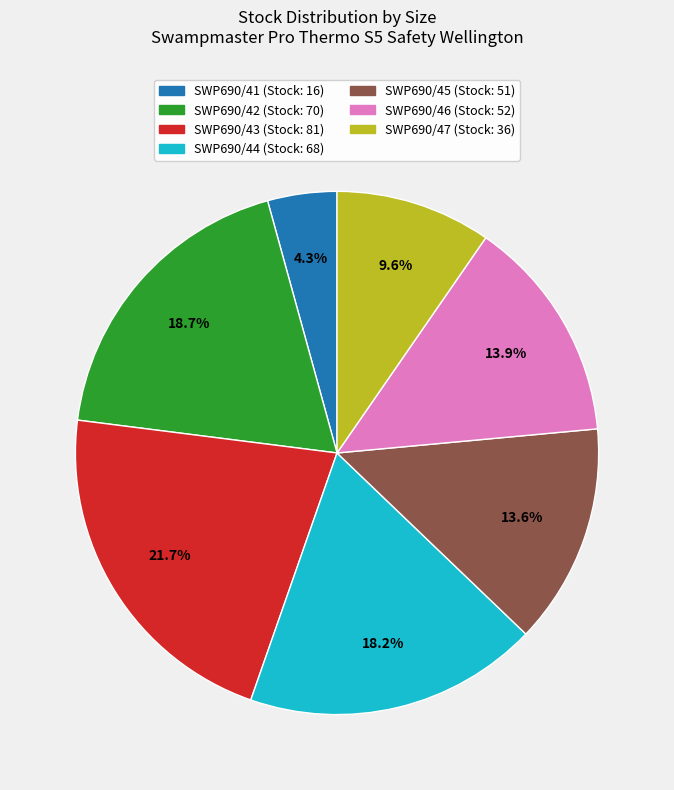

Is SWP690/42 the majority of the pie?

No